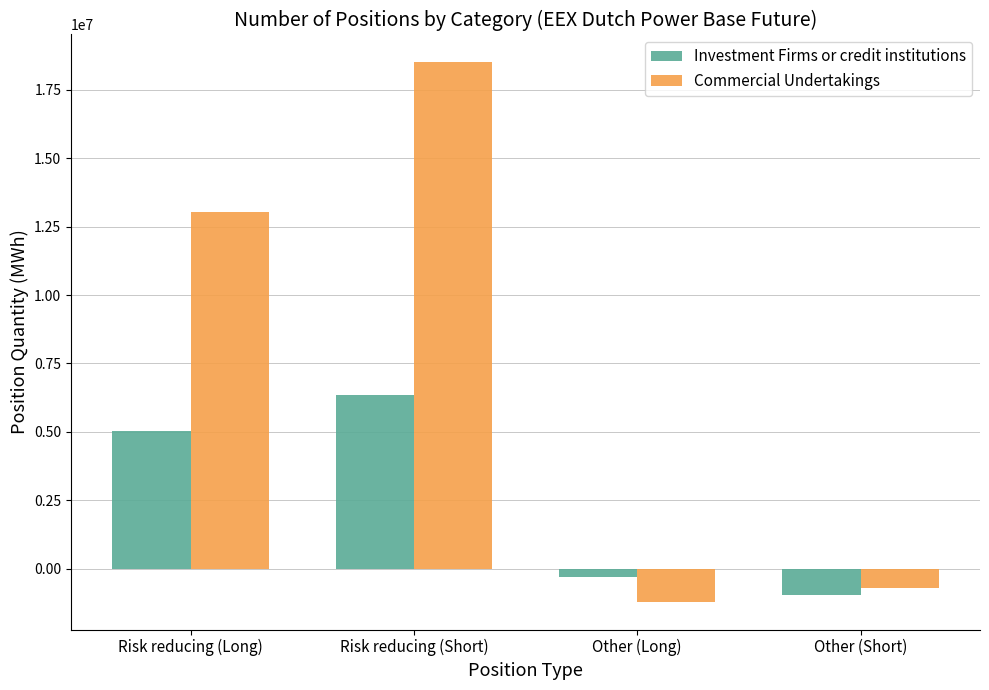

Which series changed the most between Risk reducing (Long) and Risk reducing (Short)?

Commercial Undertakings